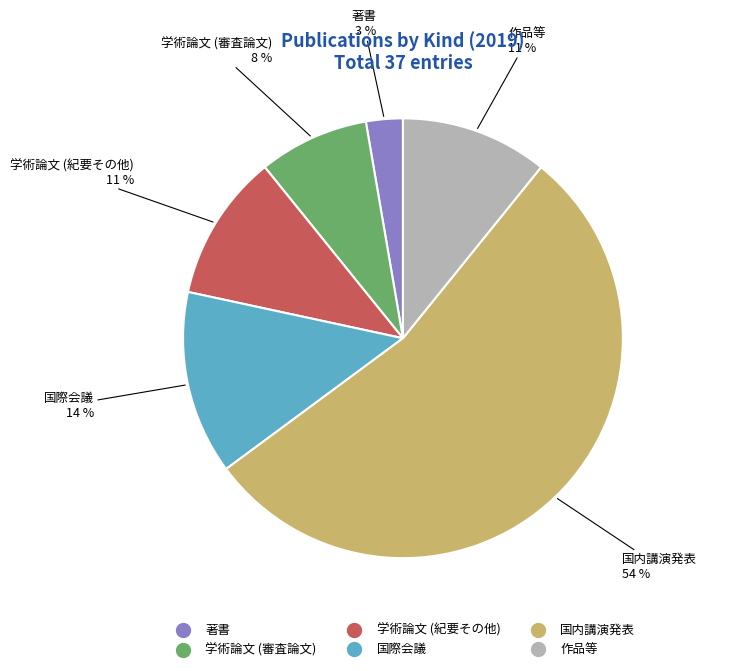

Count the number of slices in the pie.

6